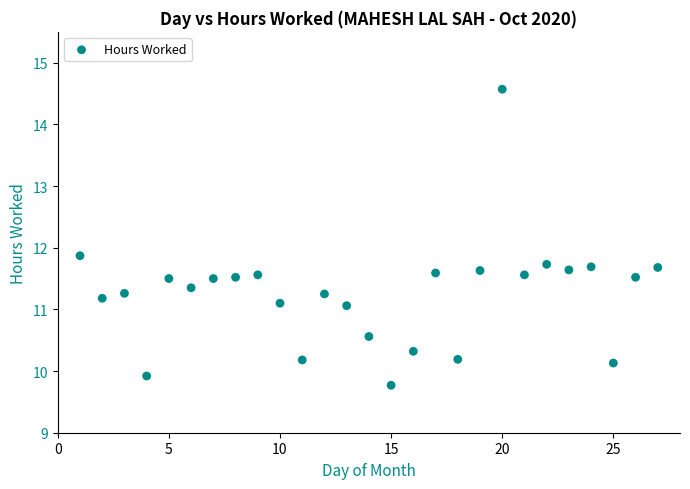

What Y value in the scatter plot is closest to 12?

11.9